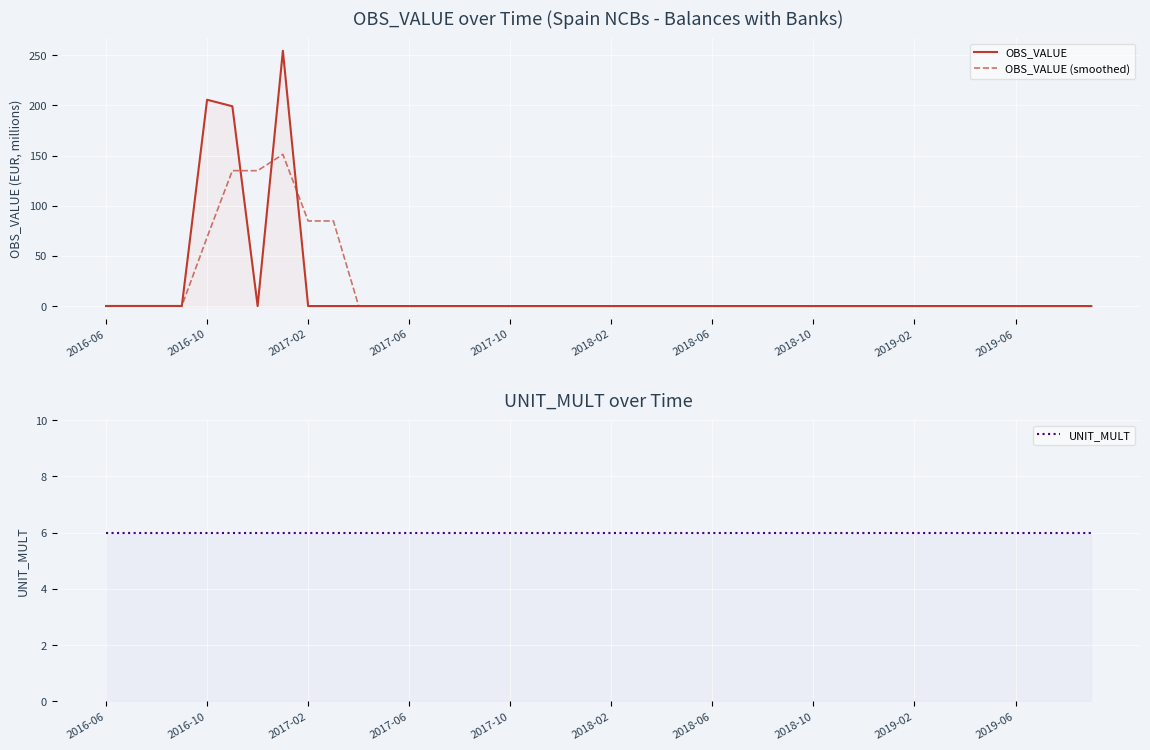

Which series has the largest total across all categories?

OBS_VALUE (smoothed)